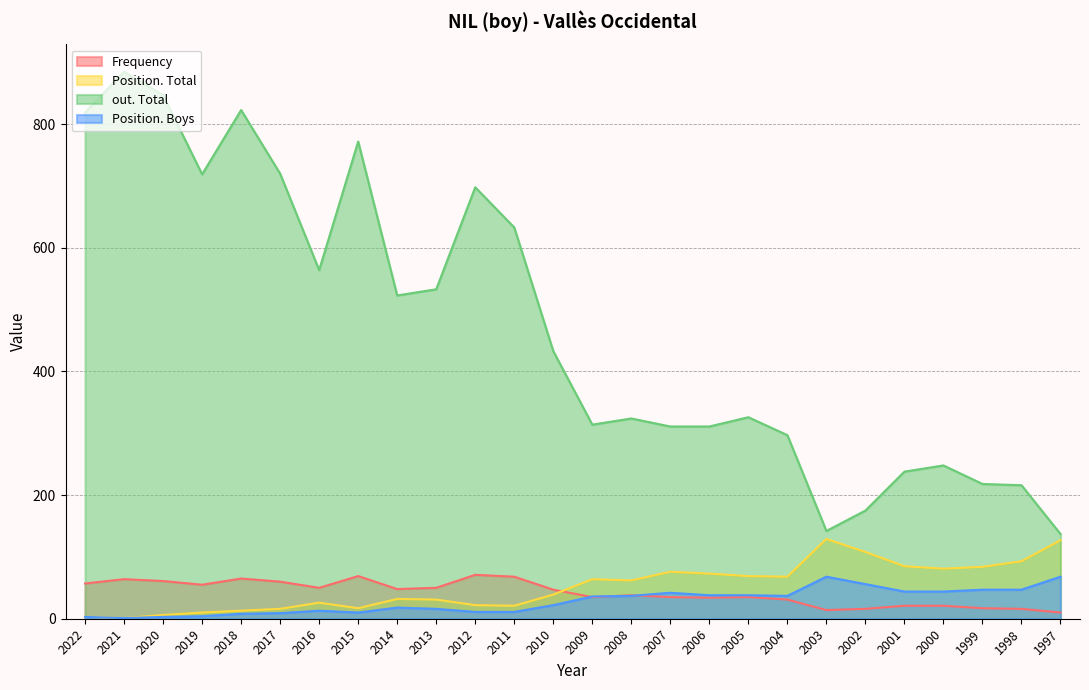

How many times do Position. Total and Frequency cross each other?

1